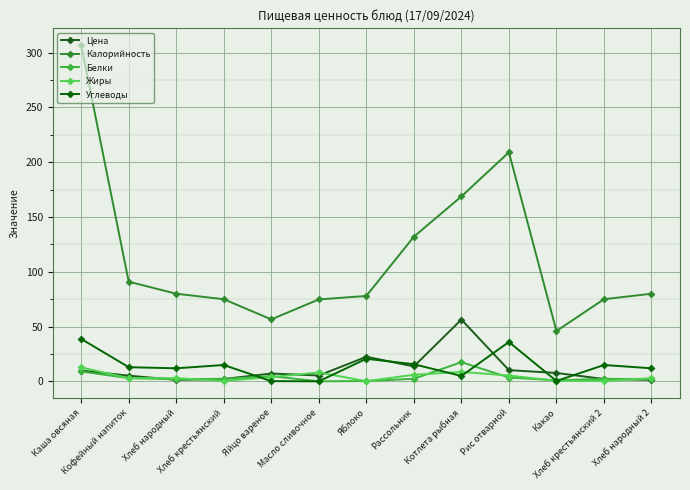

What is the label of the 7th point from the left?

Яблоко